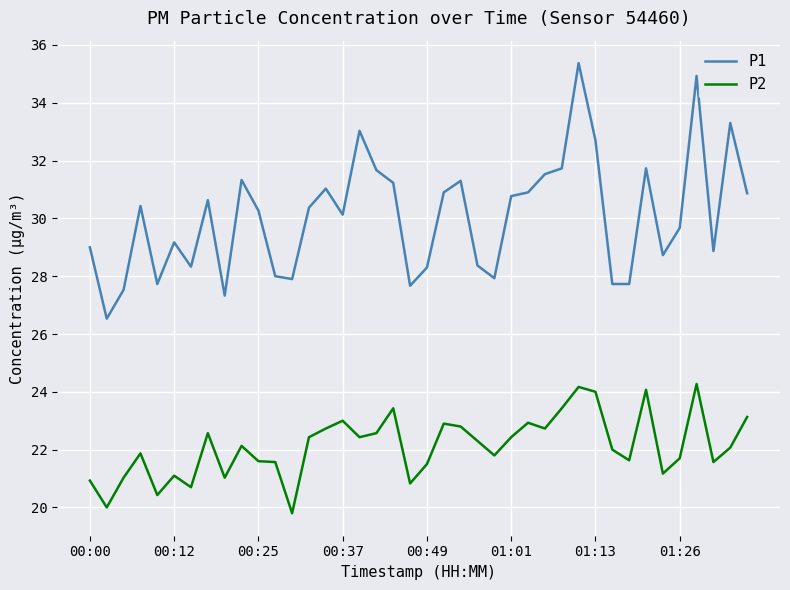

True or false: P2 and P1 intersect in this chart.

False